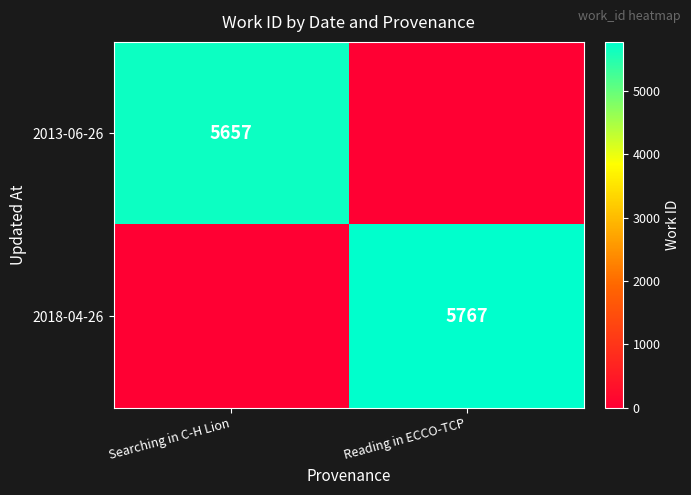

The value of 2018-04-26 at Reading in ECCO-TCP is 8605. True or false?

False